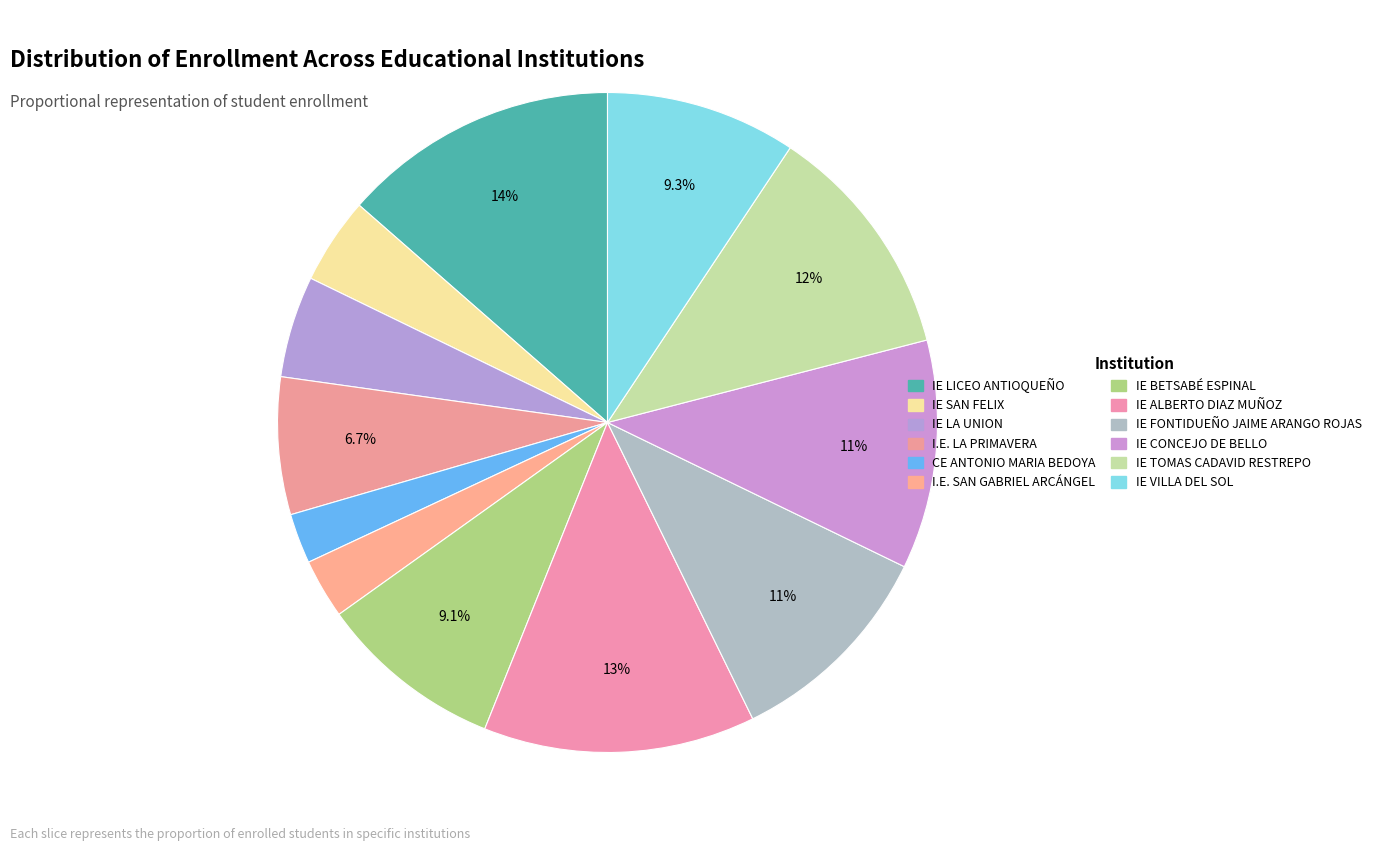

Count the number of slices in the pie.

12